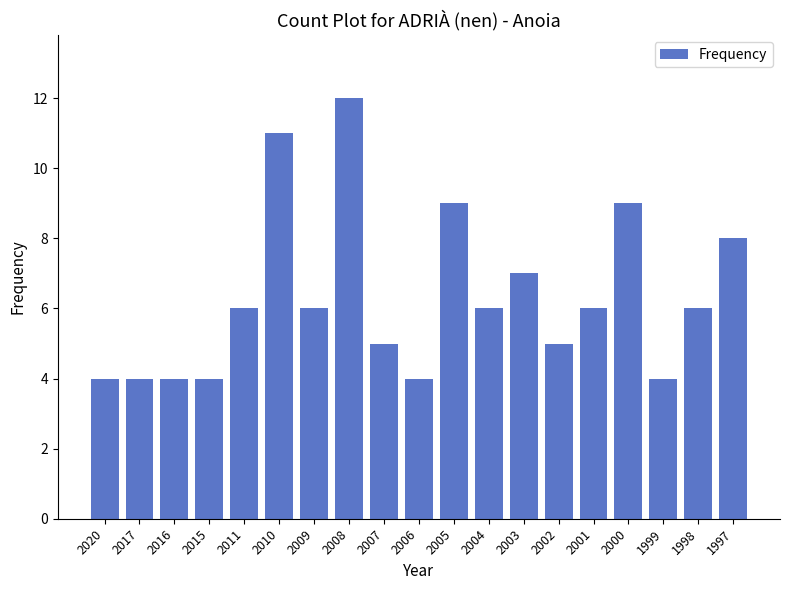

What is the approximate value at 2011?

6